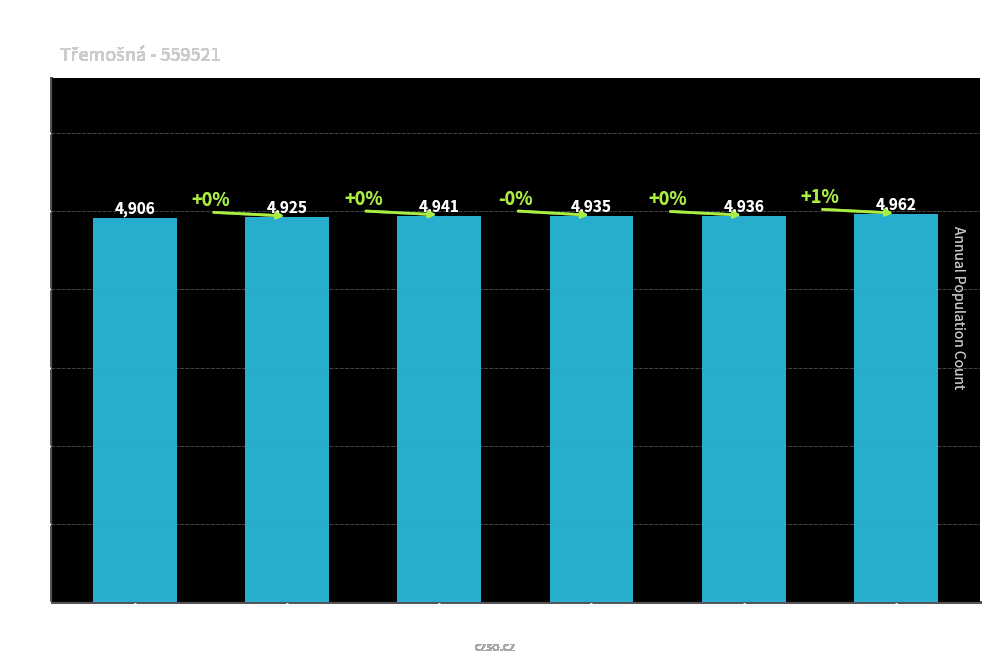

Reading right to left, list all the values displayed in this chart.

2017=4962	2016=4936	2015=4935	2014=4941	2013=4925	2012=4906